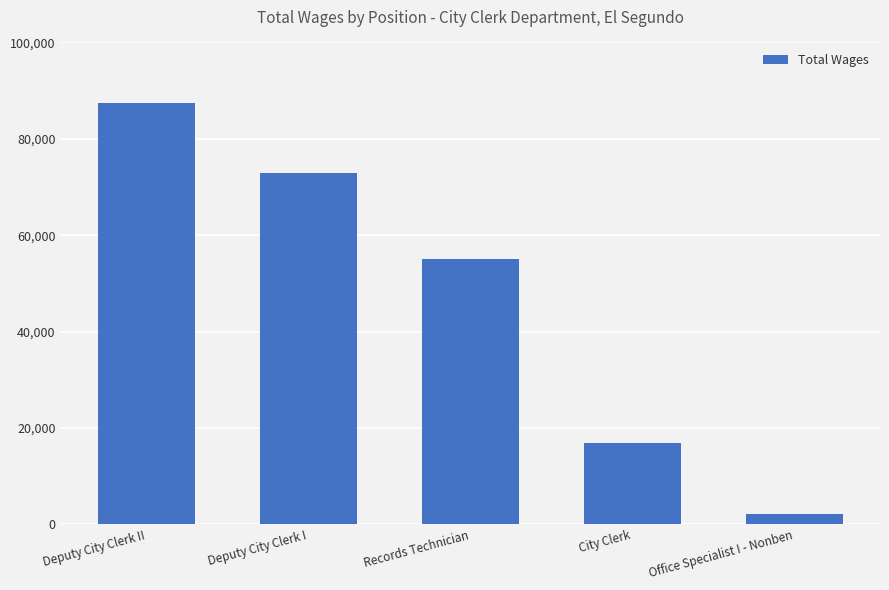

At which category does the chart reach its peak across all series?

Deputy City Clerk II